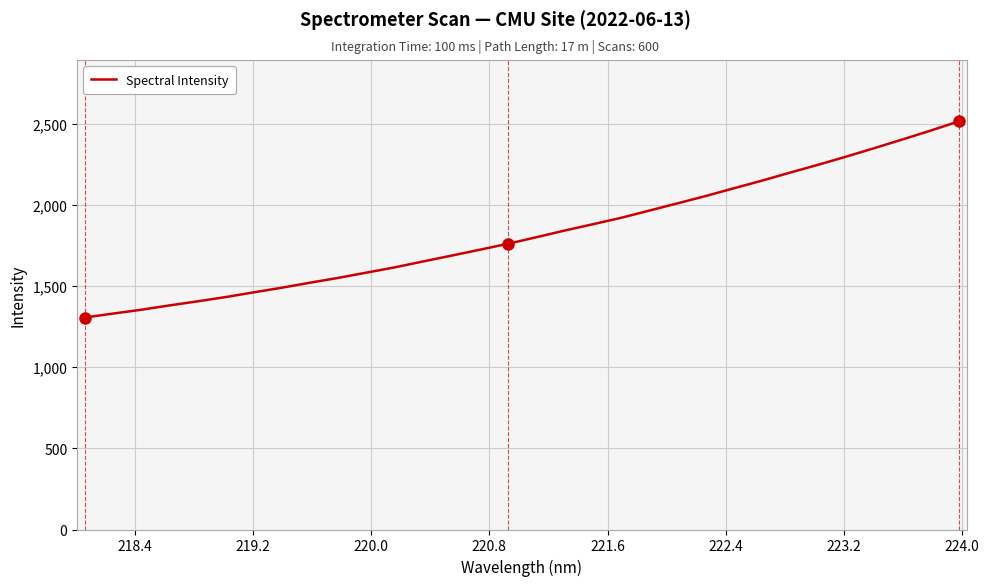

What is the difference between the maximum and minimum values?

1209.6